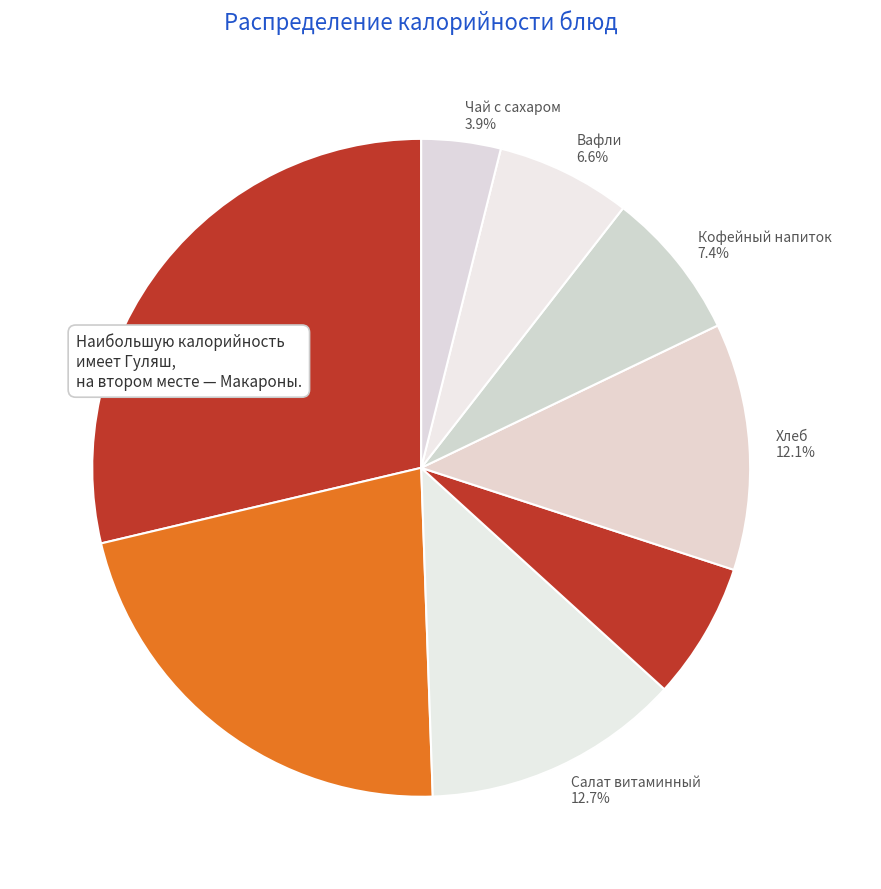

Does any single category account for the majority?

No